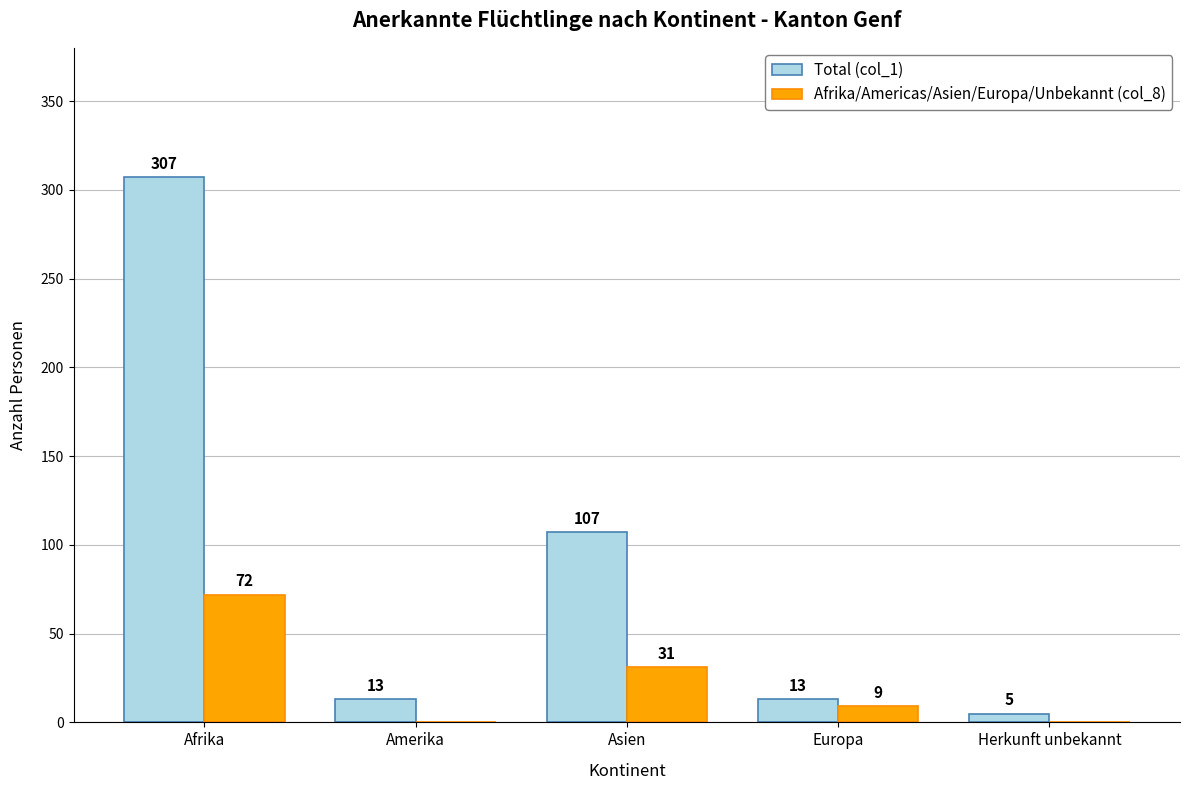

Is the value of Afrika/Americas/Asien/Europa/Unbekannt (col_8) at Europa greater than the value of Total (col_1) at Europa?

No